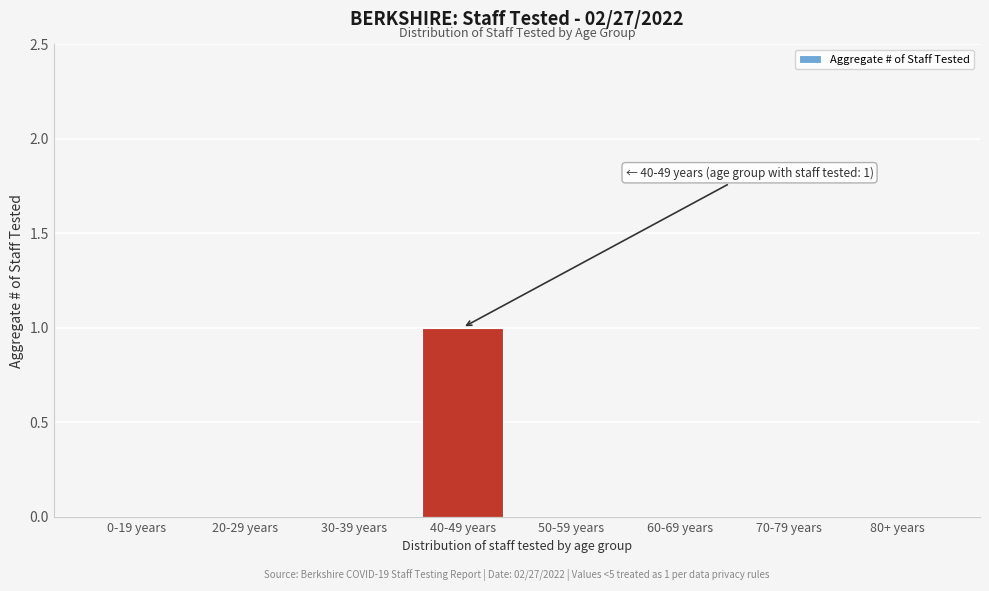

Reading left to right, extract all data points from this chart.

0-19 years=0	20-29 years=0	30-39 years=0	40-49 years=1	50-59 years=0	60-69 years=0	70-79 years=0	80+ years=0